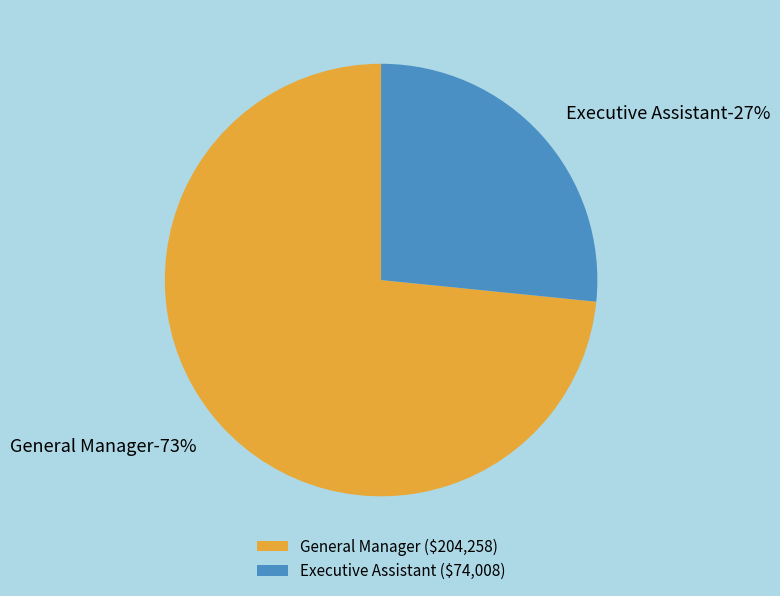

To the nearest percent, what percentage of the pie is Executive Assistant?

27%